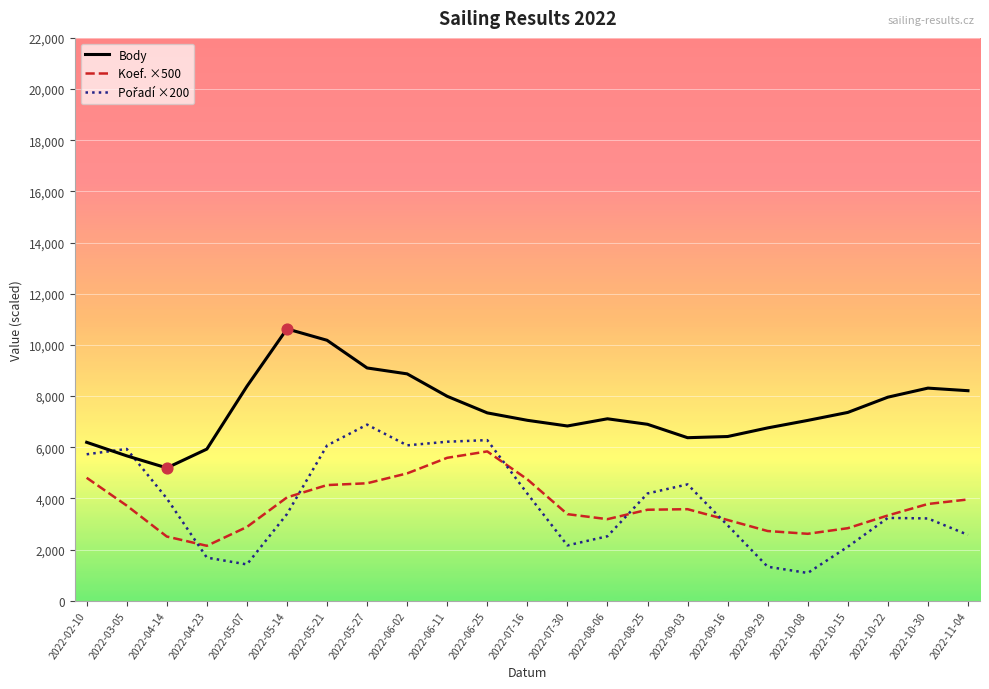

Is the value of Koef. ×500 at 2022-05-27 greater than the value of Body at 2022-06-11?

No